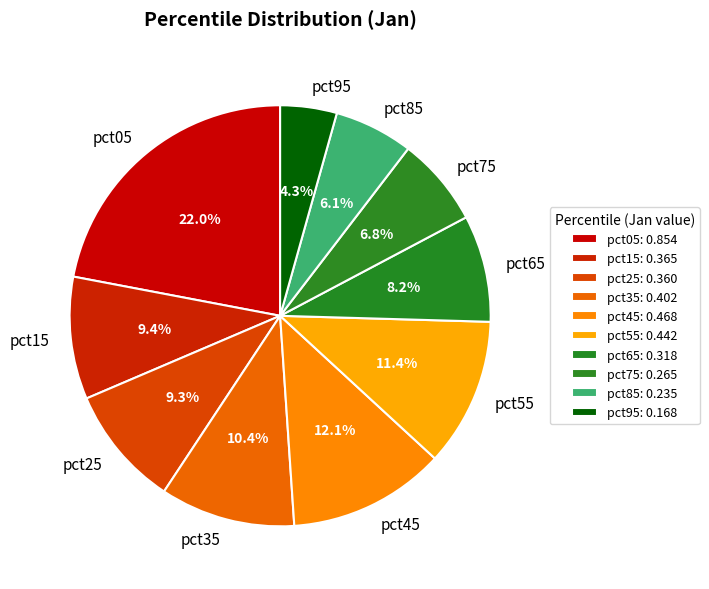

To the nearest percent, what portion does pct75 represent?

7%